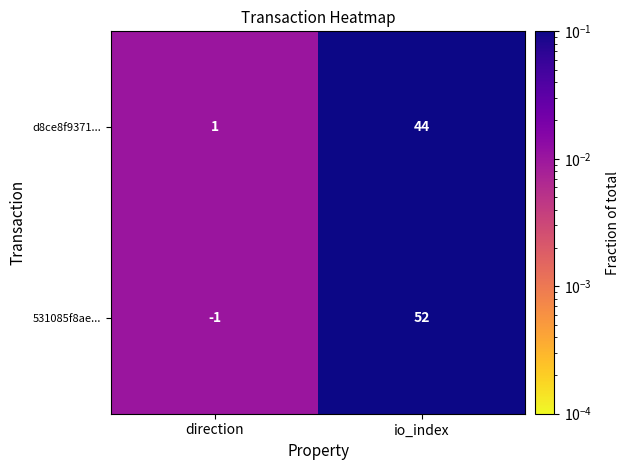

What is the sum of all 531085f8ae... values?

51